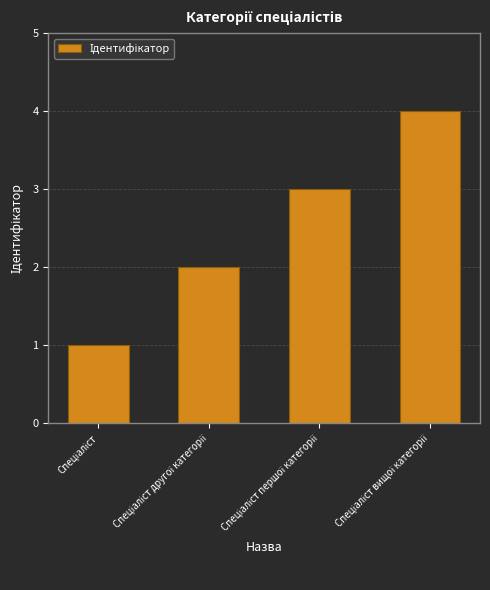

What is the sum of all values?

10